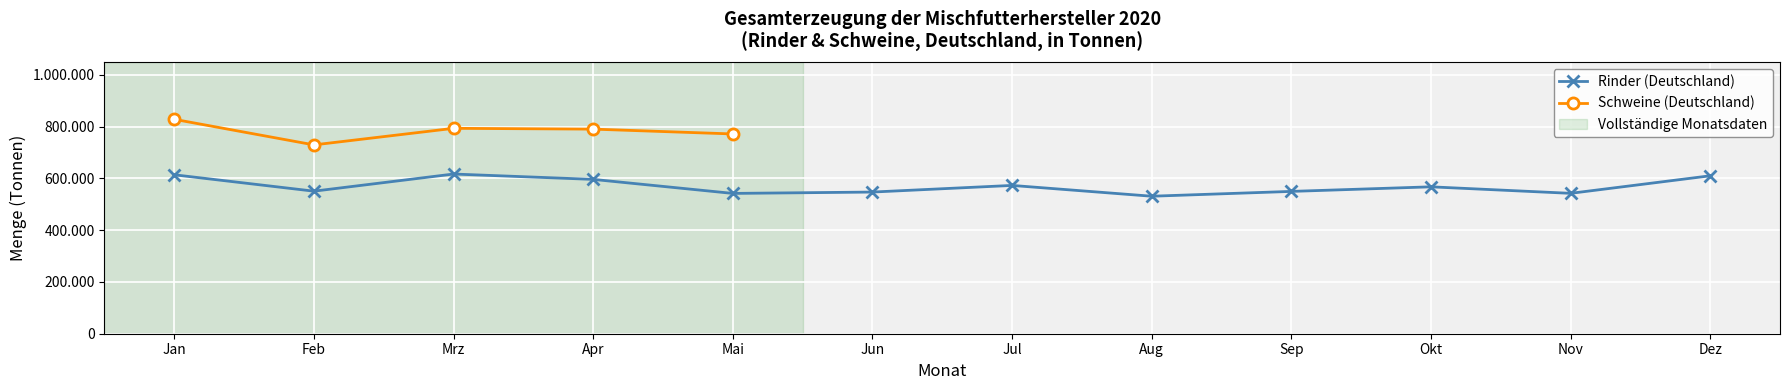

Rank the categories by value from highest to lowest.

Mrz, Jan, Dez, Apr, Jul, Okt, Feb, Sep, Jun, Nov, Mai, Aug